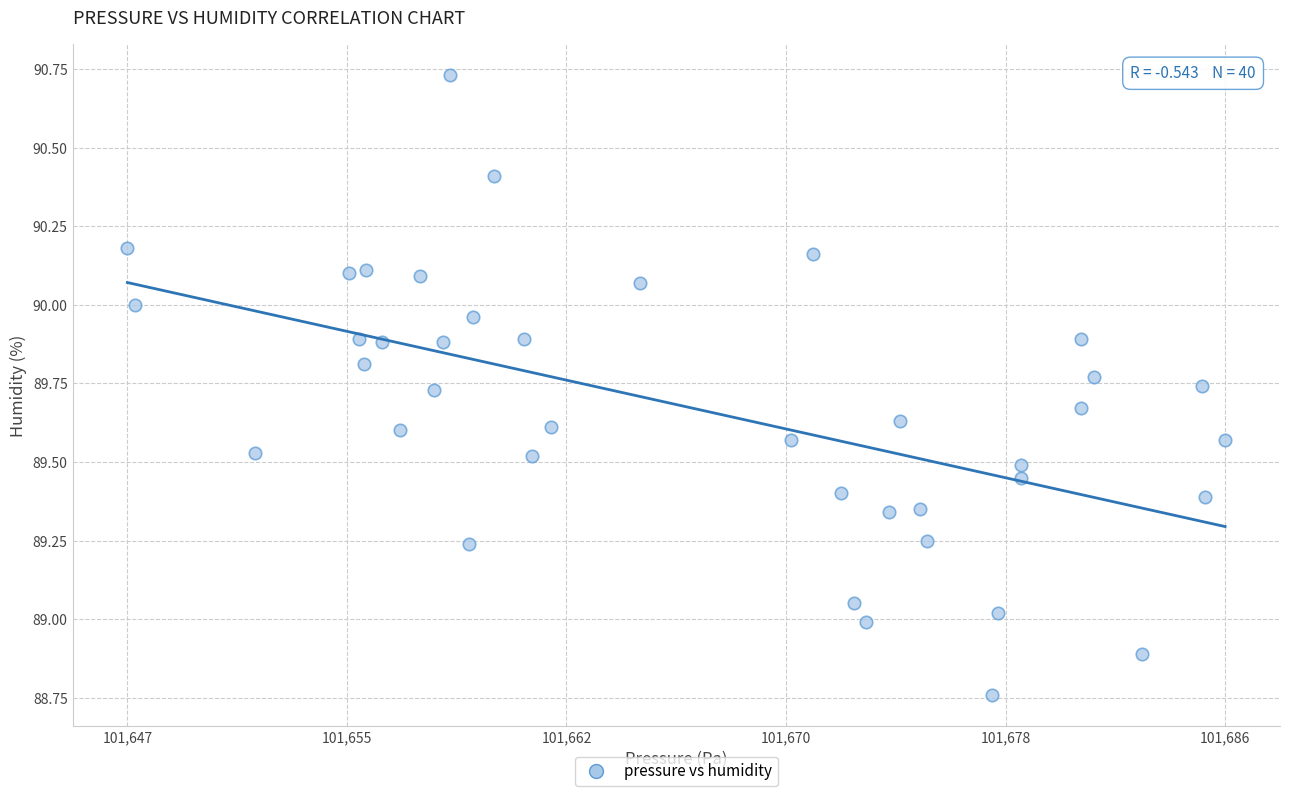

What is the range of X values (max minus min)?

38.6